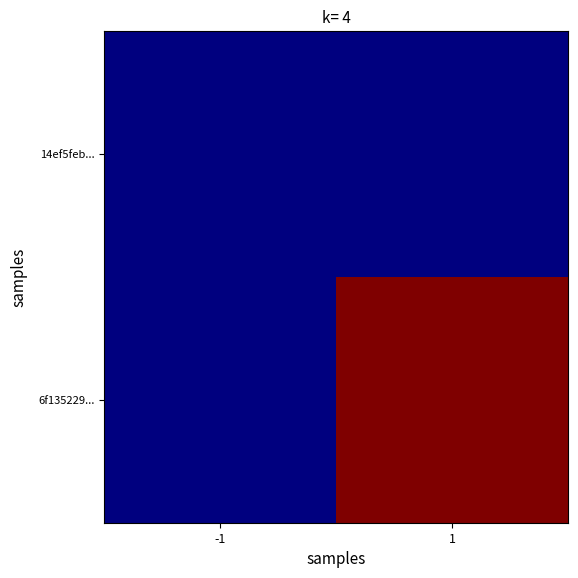

Reading left to right, extract all data points from this chart.

14ef5feb...: -1=0	1=0
6f135229...: -1=0	1=1